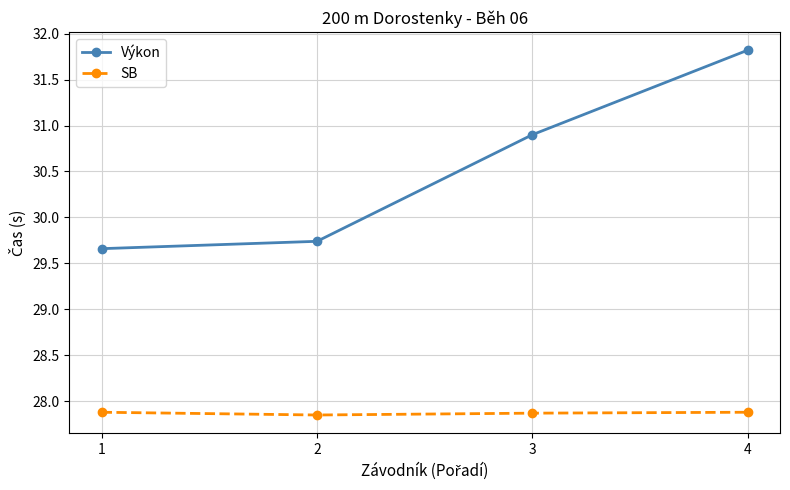

Where does the Výkon series first go above 30?

3